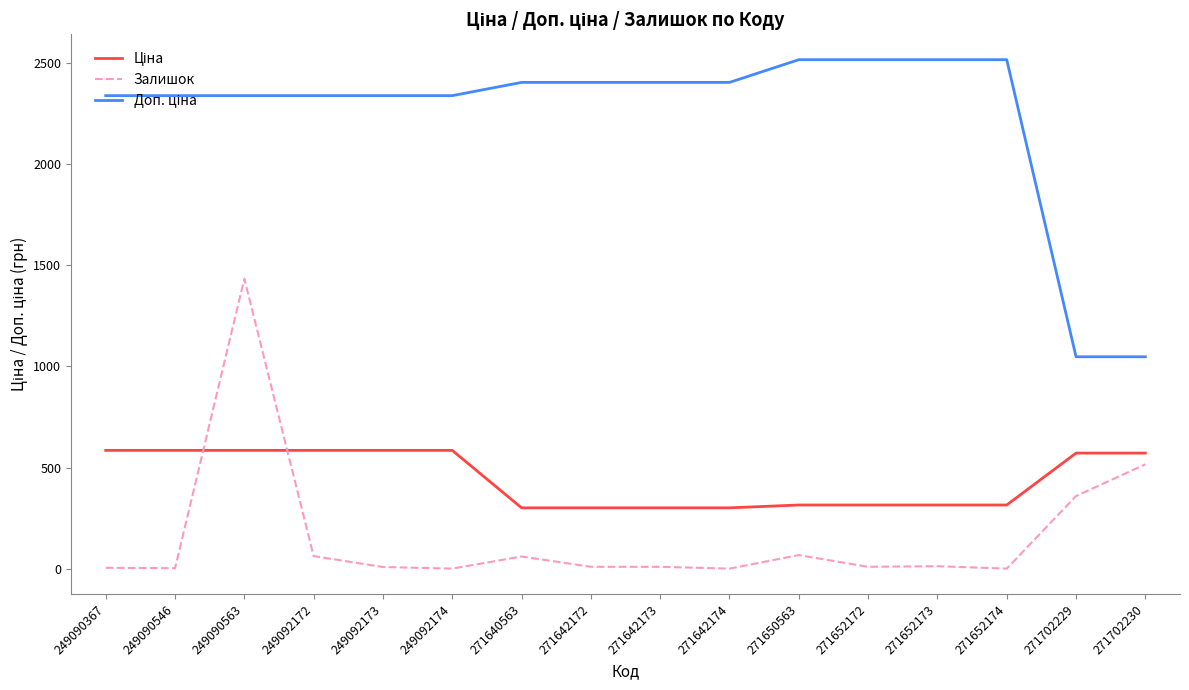

Is it true that Залишок equals -527.3 at 271642174?

False